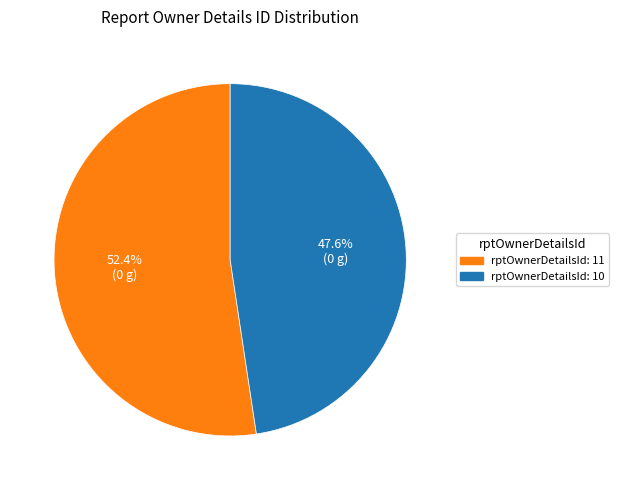

How many slices are in this pie chart?

2